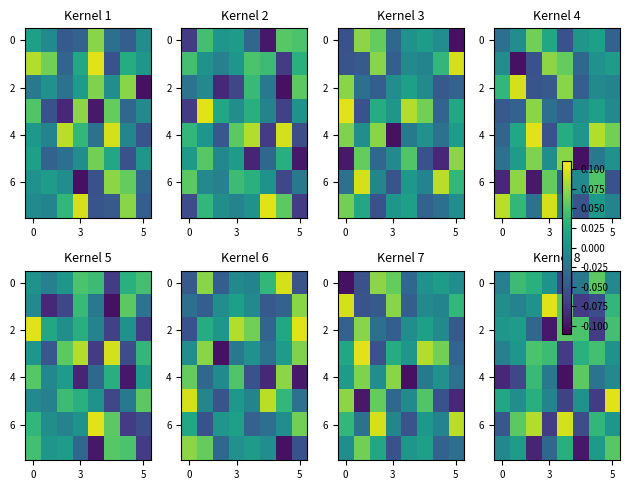

What is the total value across all series at 5?

0.1